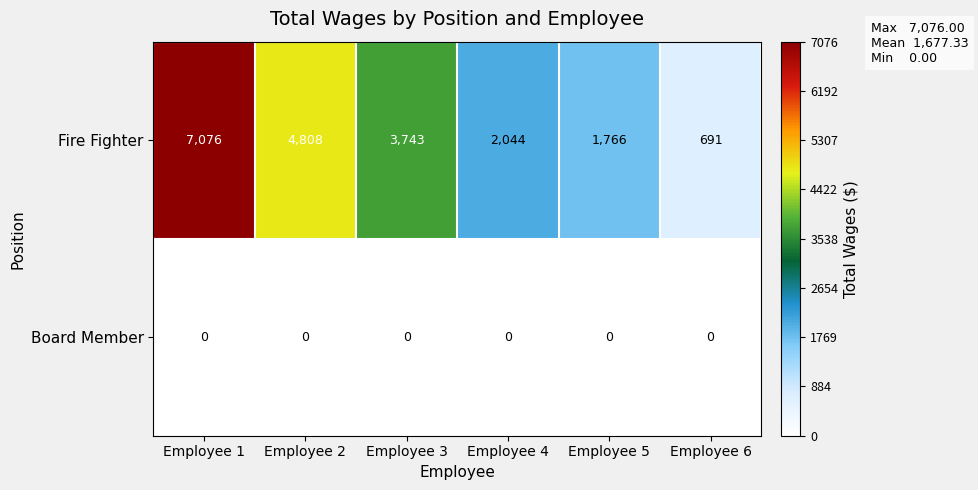

What is the greatest value displayed?

7076